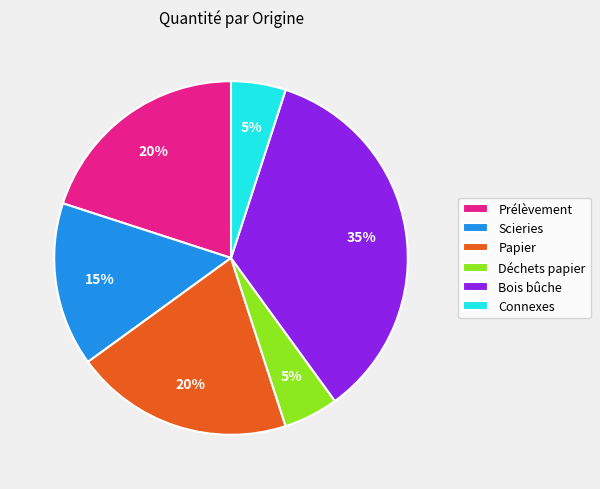

Which has a higher value, Scieries or Connexes?

Scieries